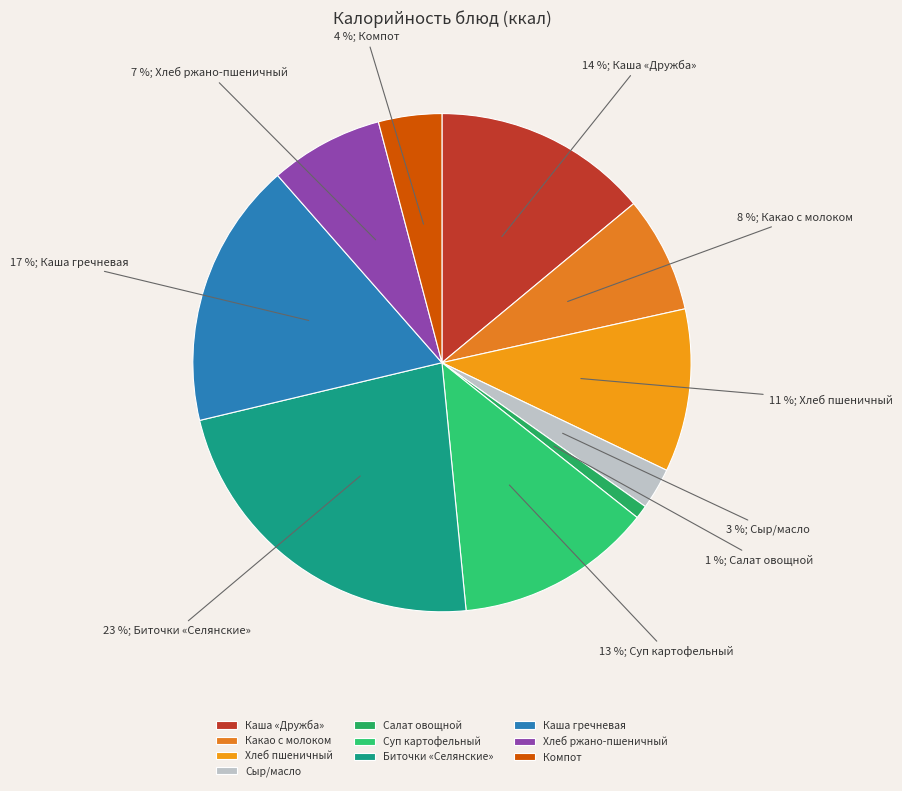

How many segments does this pie chart have?

10